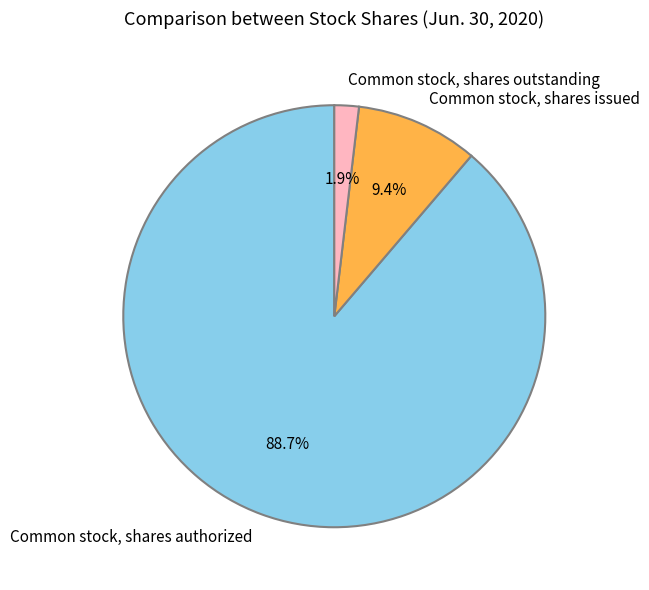

What is the ratio of the value at Common stock, shares issued to the value at Common stock, shares authorized?

0.1